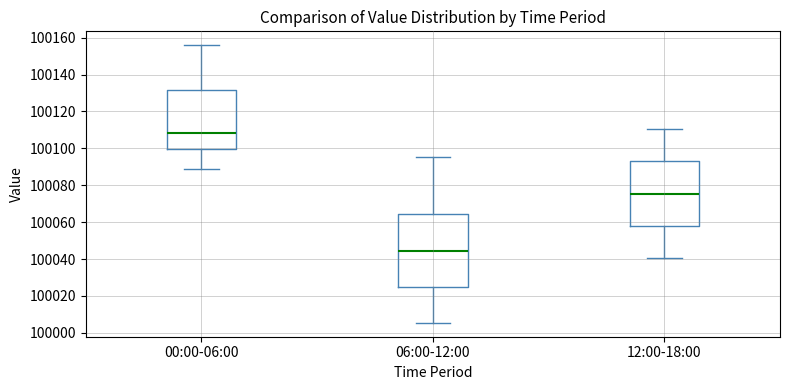

Comparing the boxes themselves (not the whiskers), which one is the tallest?

06:00-12:00